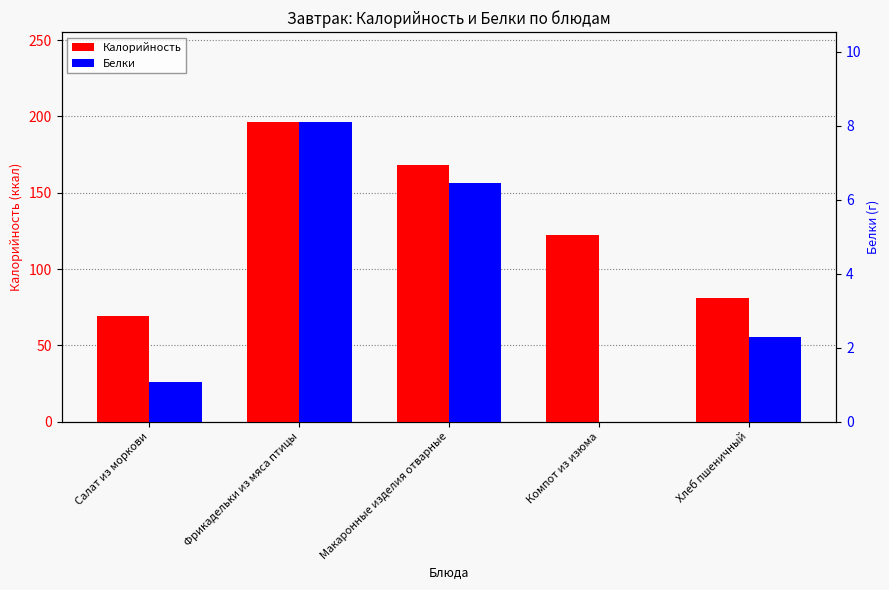

True or false: Калорийность has a value of 81.0 at Хлеб пшеничный.

True